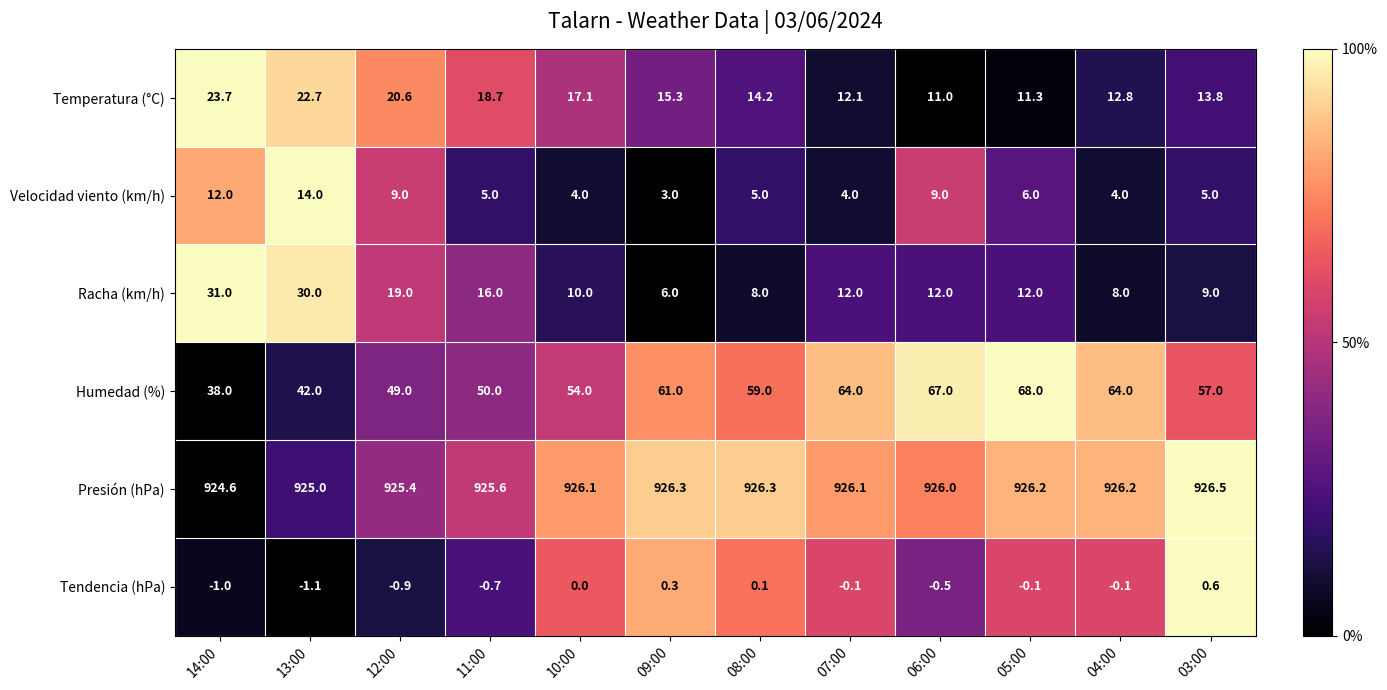

What is the greatest value displayed?

926.5